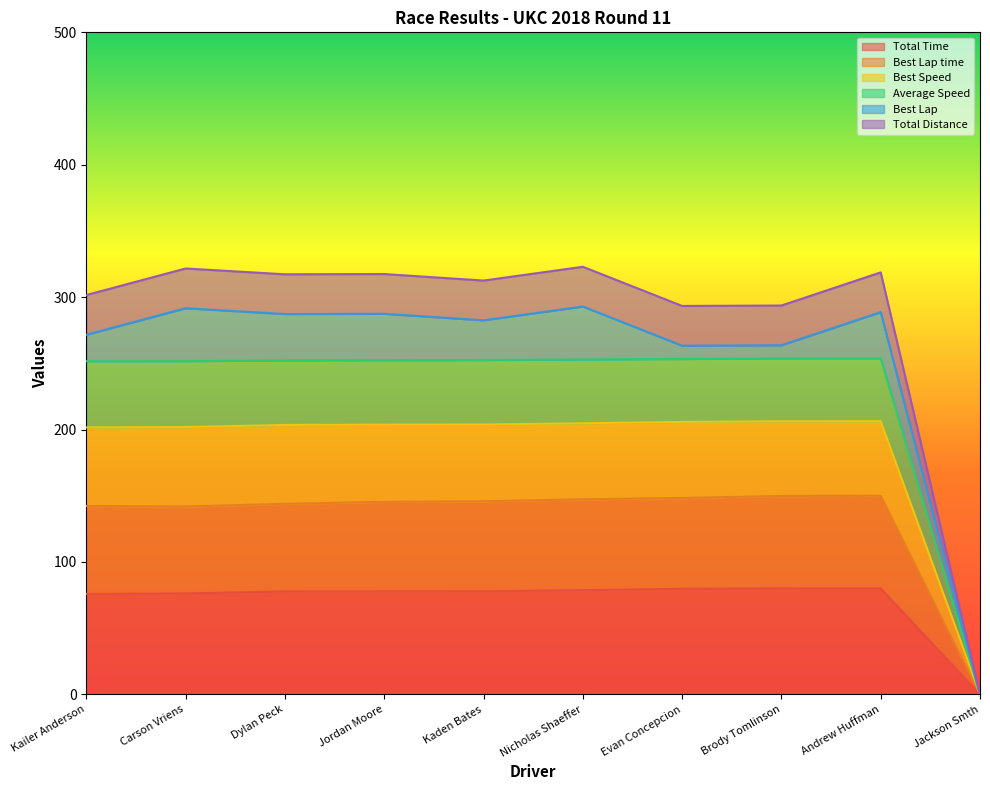

How many data points in Best Lap time are above 145?

6